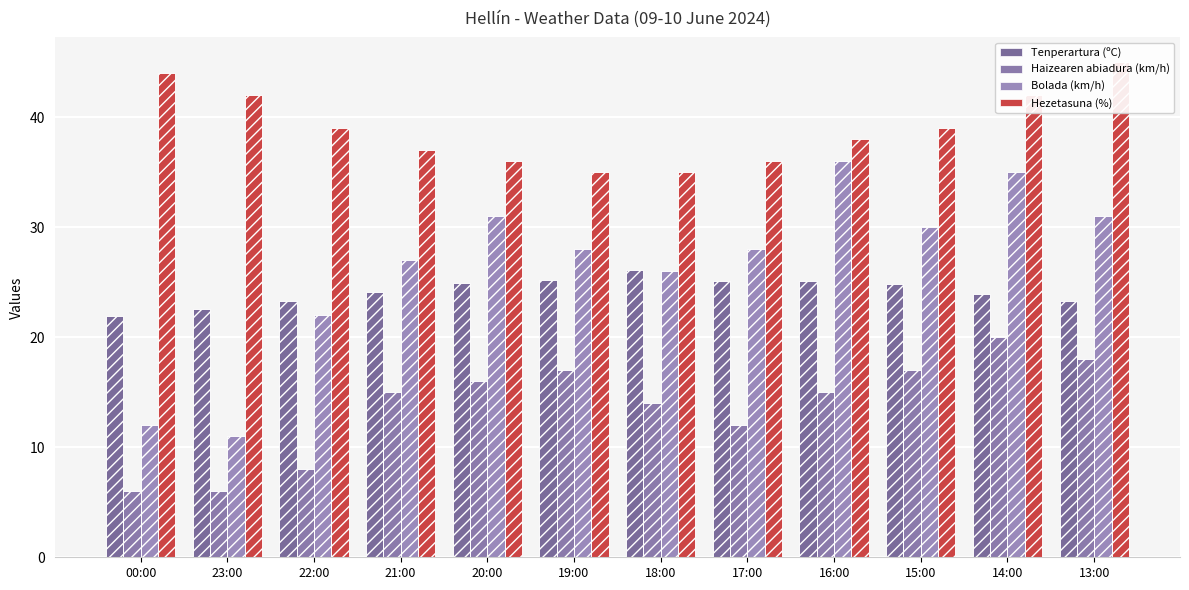

Reading left to right, extract all data points from this chart.

Tenperartura (ºC): 21.9	22.6	23.3	24.1	24.9	25.2	26.1	25.1	25.1	24.8	23.9	23.3
Haizearen abiadura (km/h): 6.0	6.0	8.0	15.0	16.0	17.0	14.0	12.0	15.0	17.0	20.0	18.0
Bolada (km/h): 12.0	11.0	22.0	27.0	31.0	28.0	26.0	28.0	36.0	30.0	35.0	31.0
Hezetasuna (%): 44.0	42.0	39.0	37.0	36.0	35.0	35.0	36.0	38.0	39.0	42.0	45.0